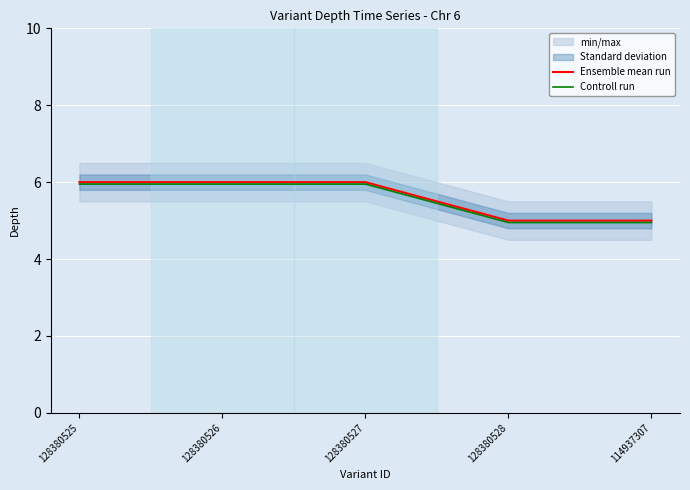

At how many categories does at least one series exceed 5?

3